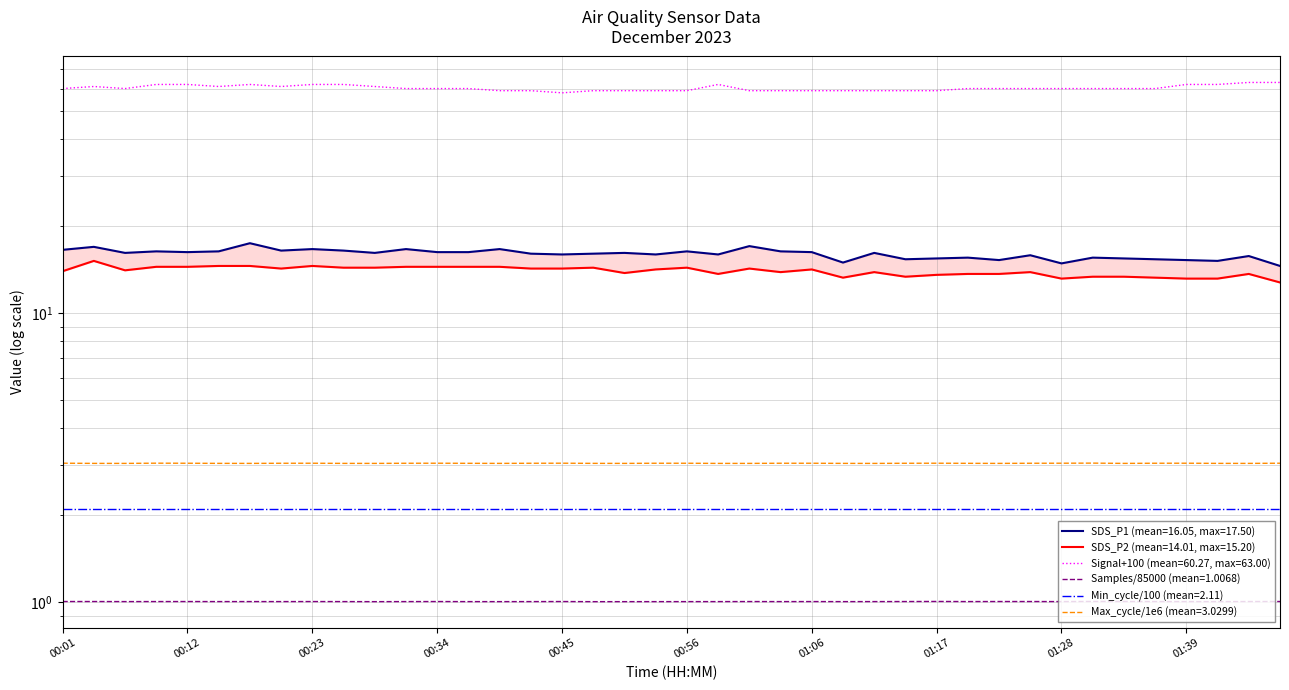

Which series changed the most between 00:34 and 01:31?

SDS_P2